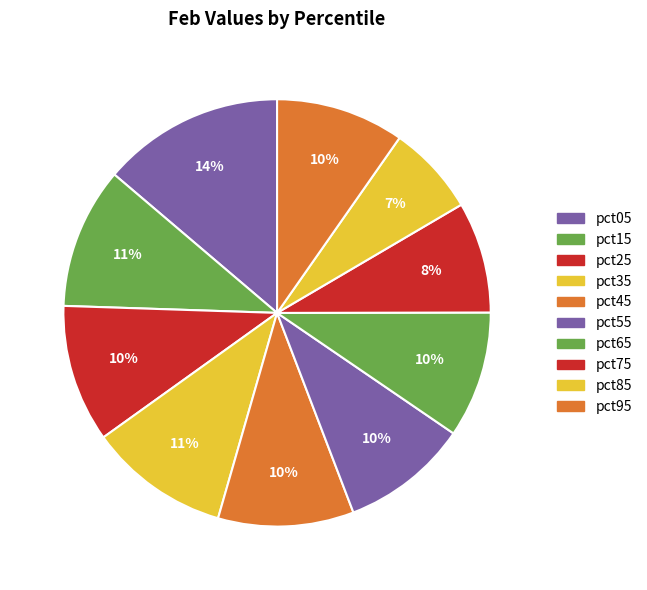

Is there any slice that represents more than half of the pie?

No